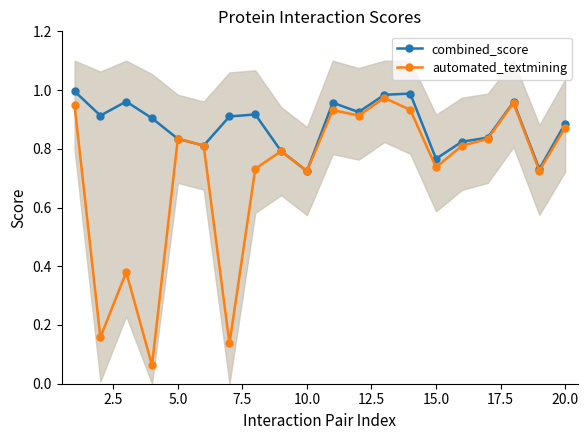

Is it true that automated_textmining equals 1.4 at 5.0?

False